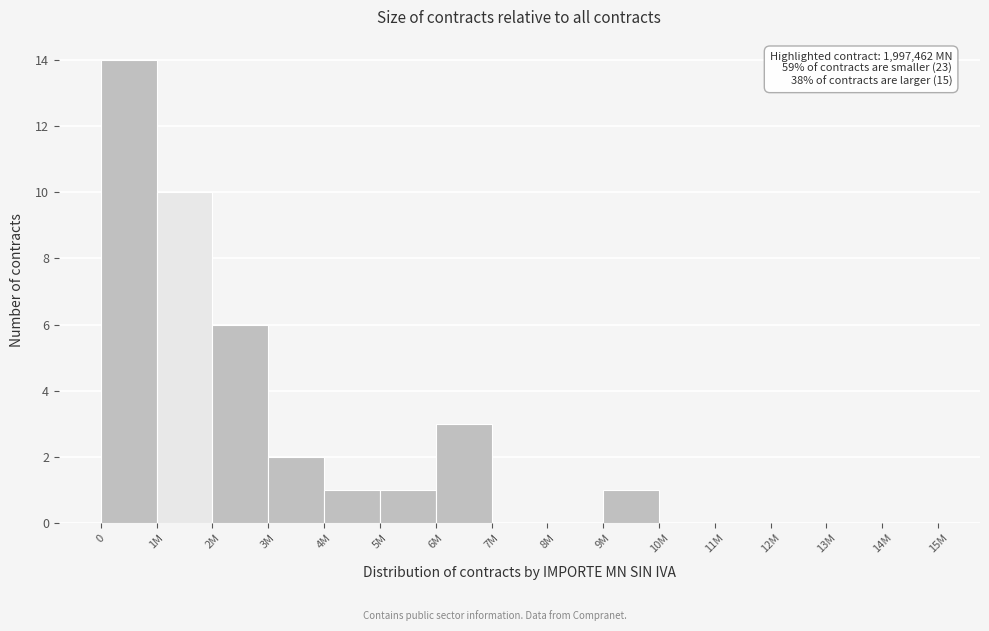

Reading left to right, transcribe all the data shown in this chart.

0=14	1M=10	2M=6	3M=2	4M=1	5M=1	6M=3	7M=0	8M=0	9M=1	10M=0	11M=0	12M=0	13M=0	14M=0